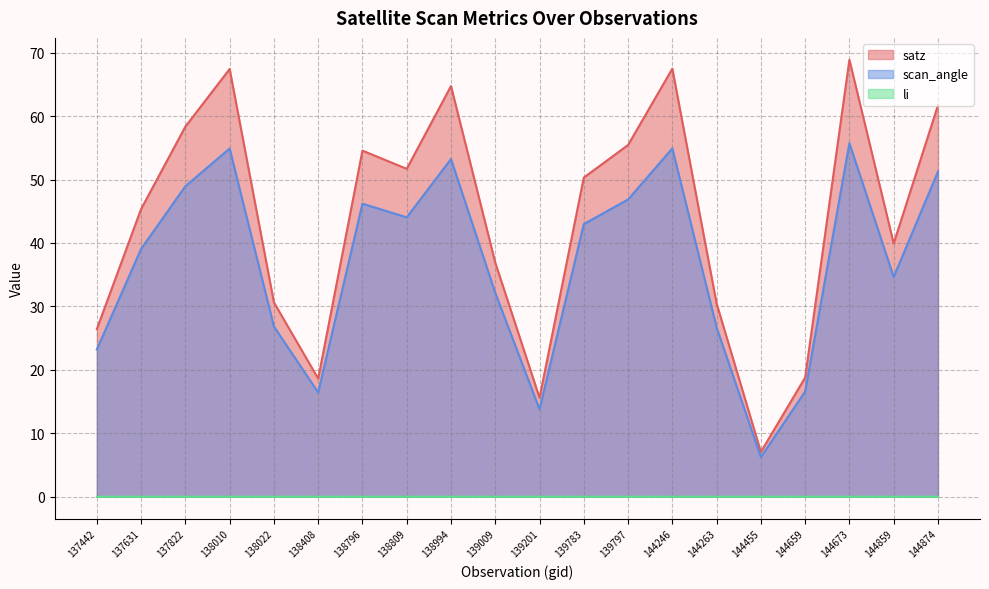

What is the difference between the highest and lowest values at 144859?

39.9